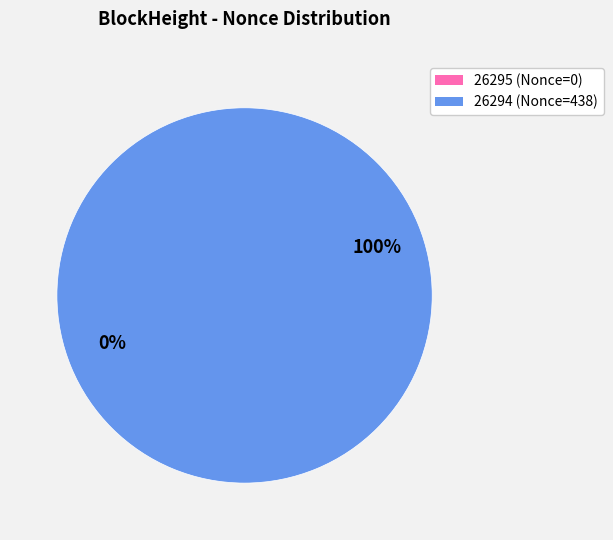

What is the change in value from 26295 to 26294?

+438